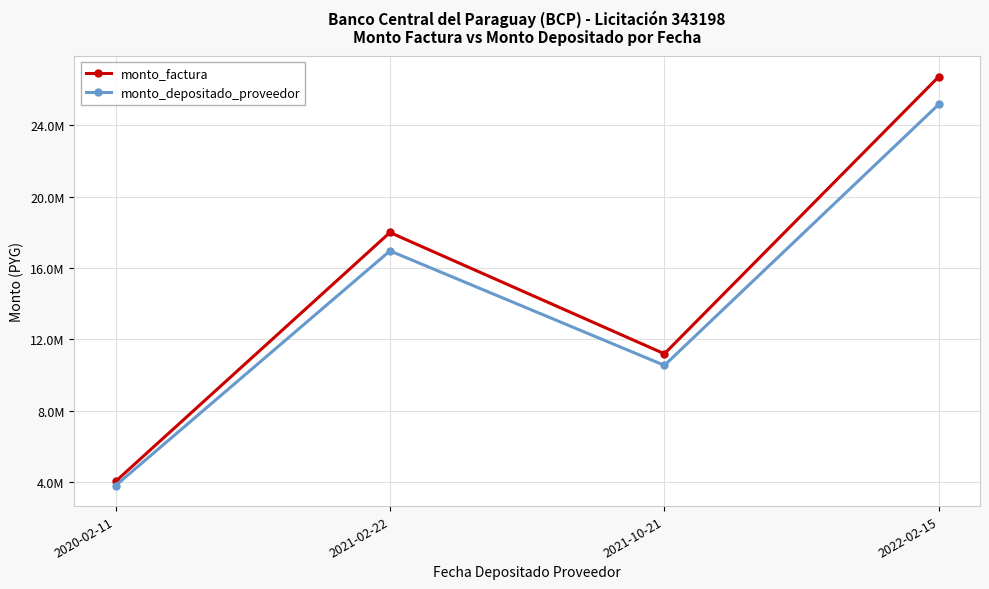

What is the label of the 2nd point from the left?

2021-02-22